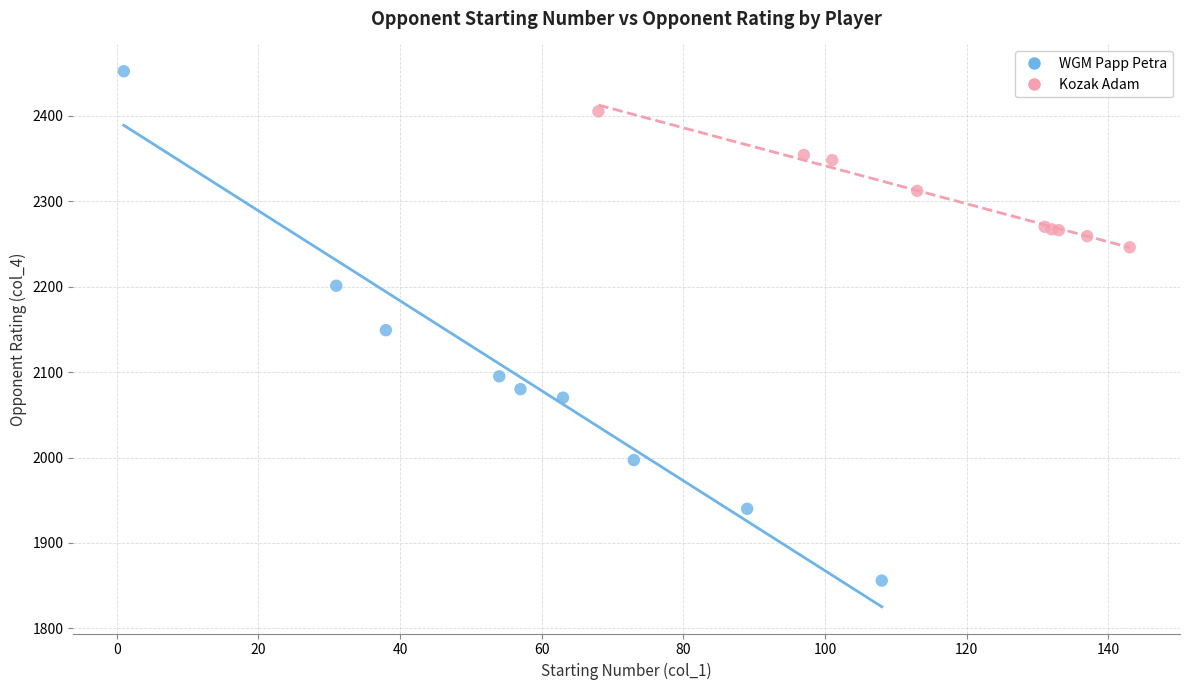

What are all the series names shown in the legend?

WGM Papp Petra, Kozak Adam